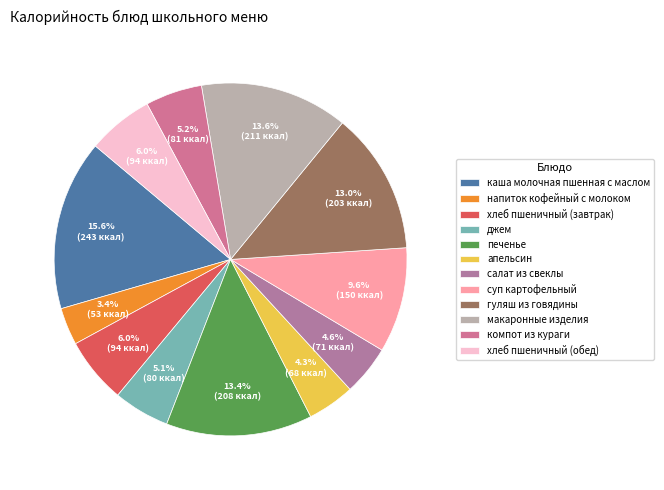

Which slice is the smallest?

напиток кофейный с молоком